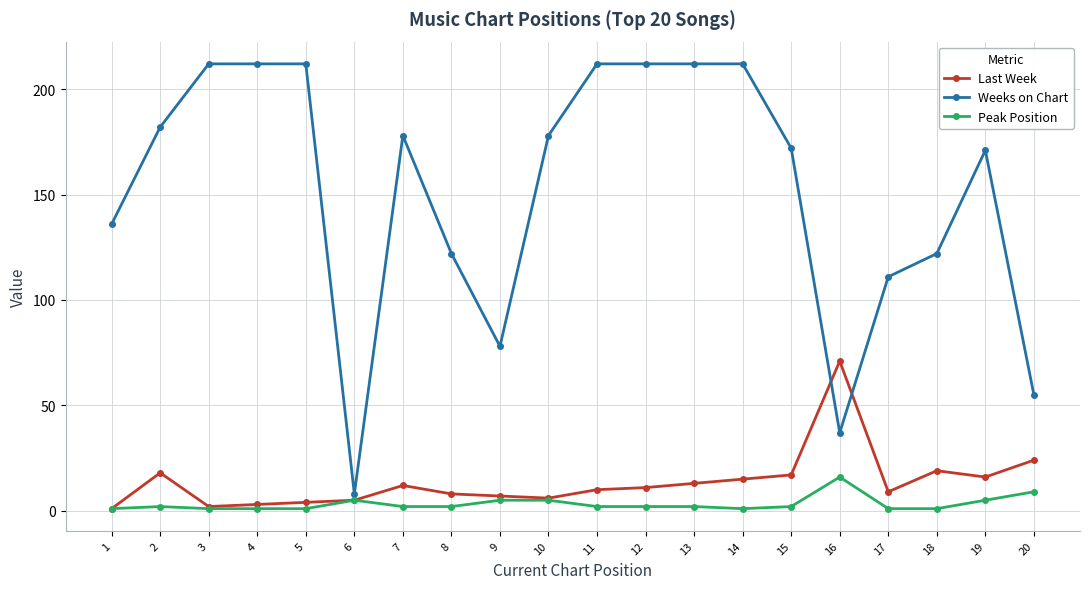

Which series has the widest spread of values?

Weeks on Chart